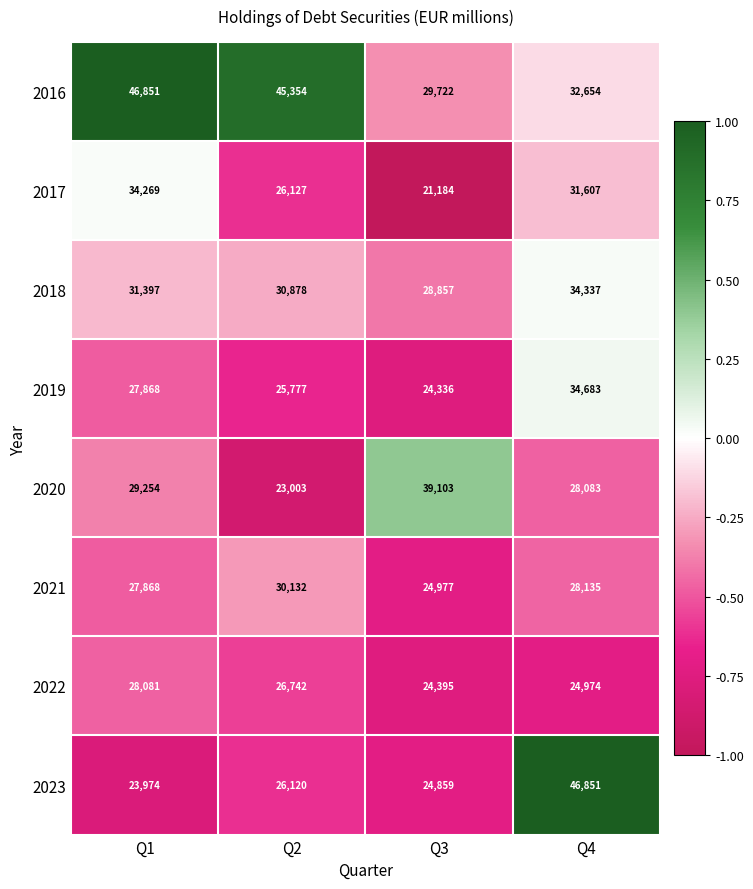

At which category is the sum across all series the highest?

Q4